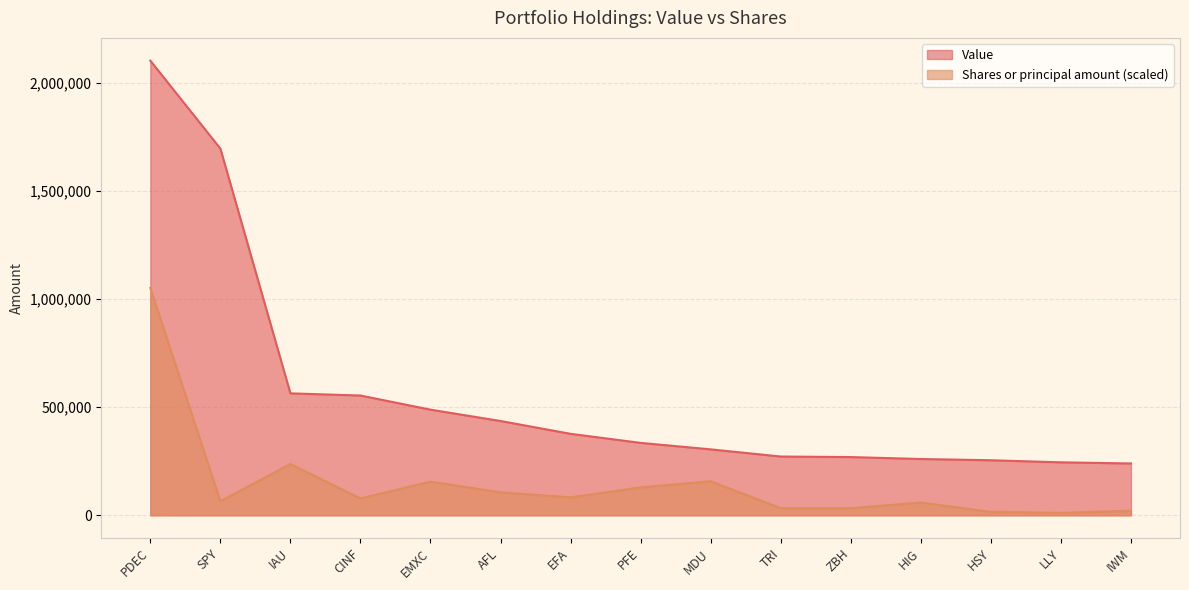

Reading right to left, what are all the values shown in this chart?

Value: 239592.0	244859.0	254410.0	260223.0	269124.0	271691.0	304800.0	334754.0	376553.0	435898.0	488367.0	553676.0	563727.0	1695284.0	2101993.0
Shares or principal amount: 21118.7	11211.9	15725.0	58717.2	32755.2	32833.8	157250.1	129023.7	82792.2	106238.1	155677.6	77681.5	237211.7	65117.2	1050996.5